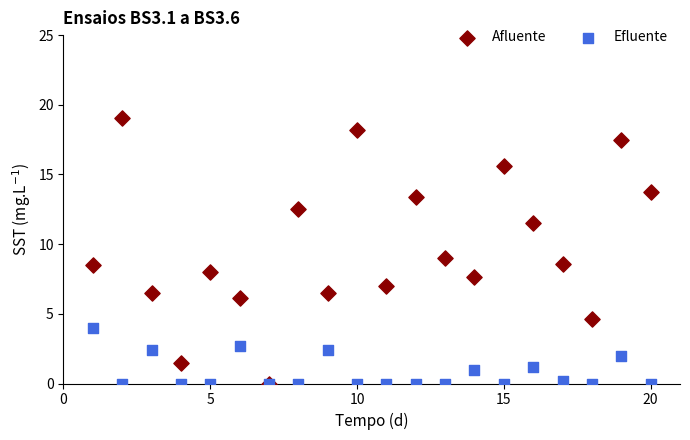

Which series reaches the maximum Y coordinate?

Afluente